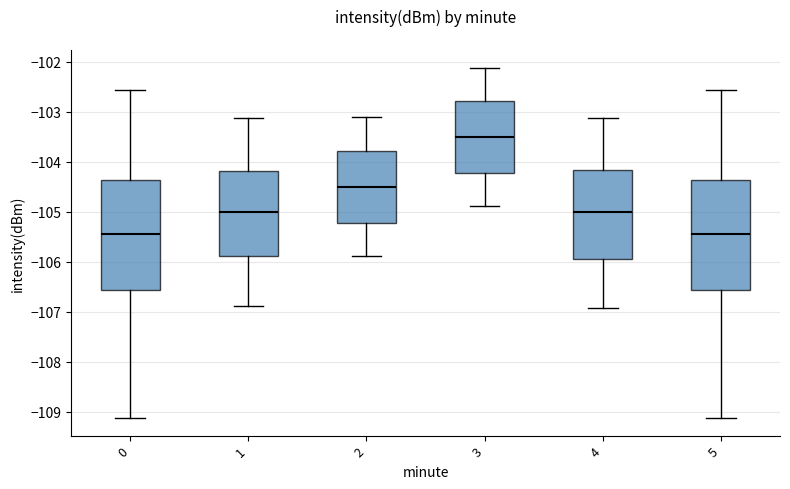

Where is the upper edge of the box at x = 1 on the y-axis? The values are not printed on the chart, so give them approximately, as read against the axis.

-104.2